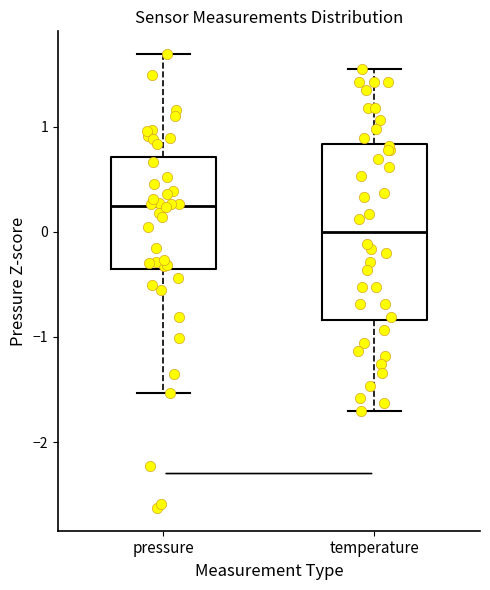

Which box is the tallest, from its lower edge to its upper edge?

temperature